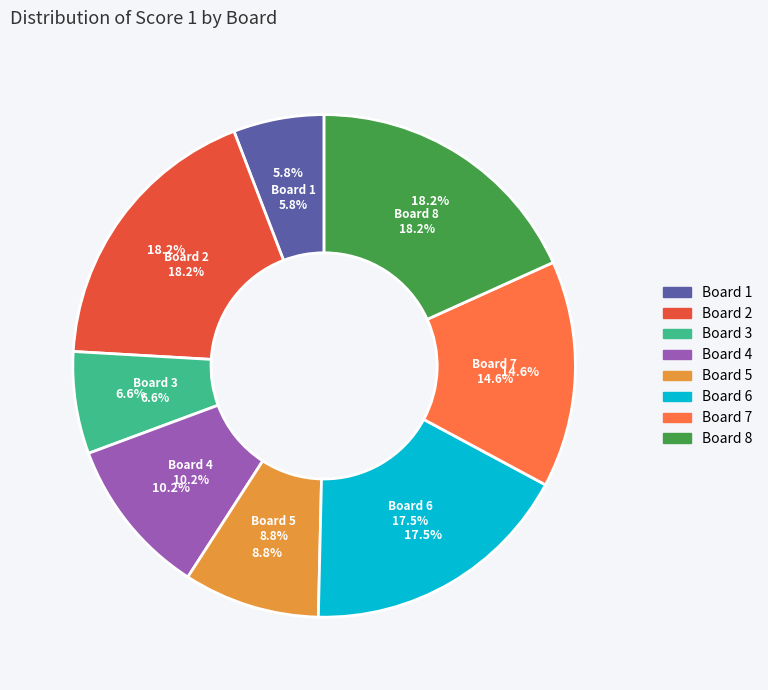

To the nearest percent, what percentage of the pie is Board 5?

9%